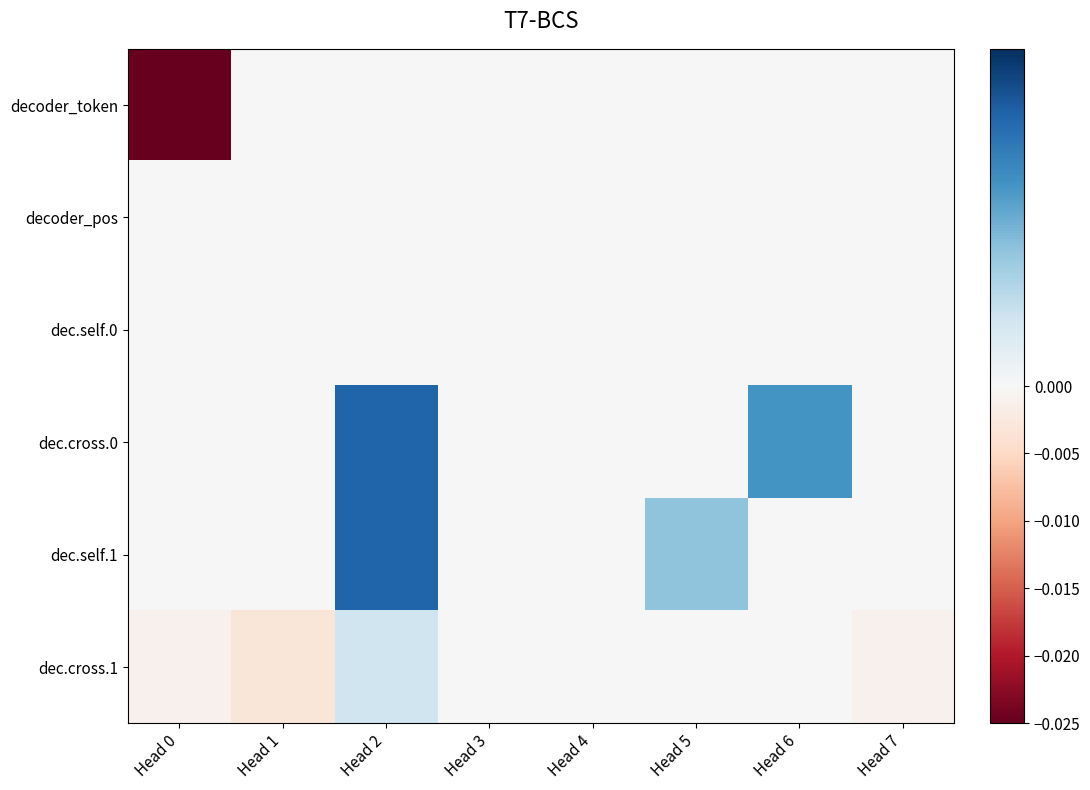

Which label corresponds to the largest value in the chart?

Head 2